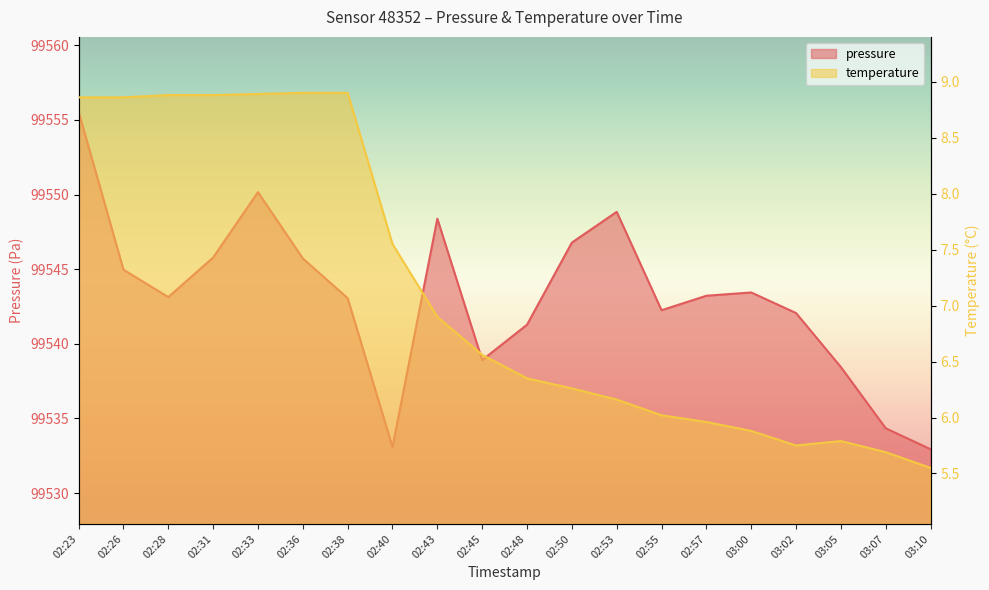

The pressure series shows 99532.9 at 03:10. True or false?

True